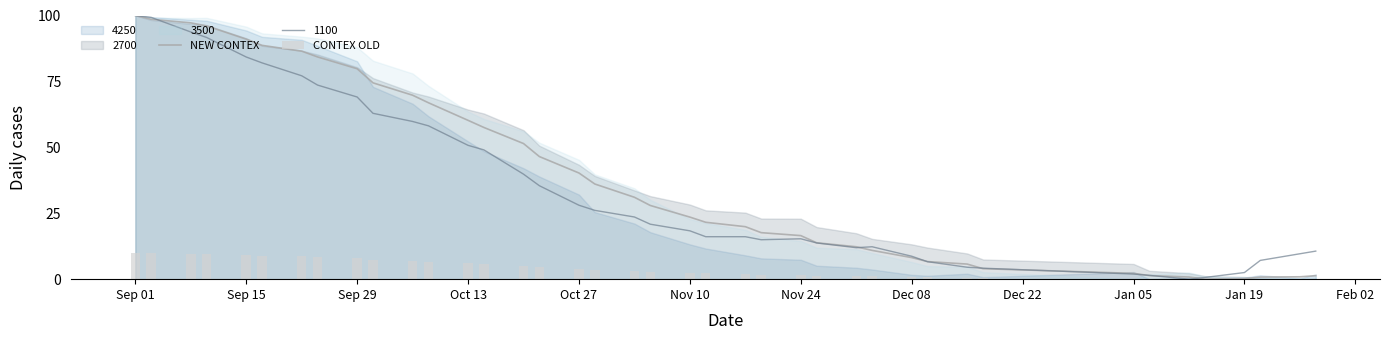

How many bars are there in total?

80